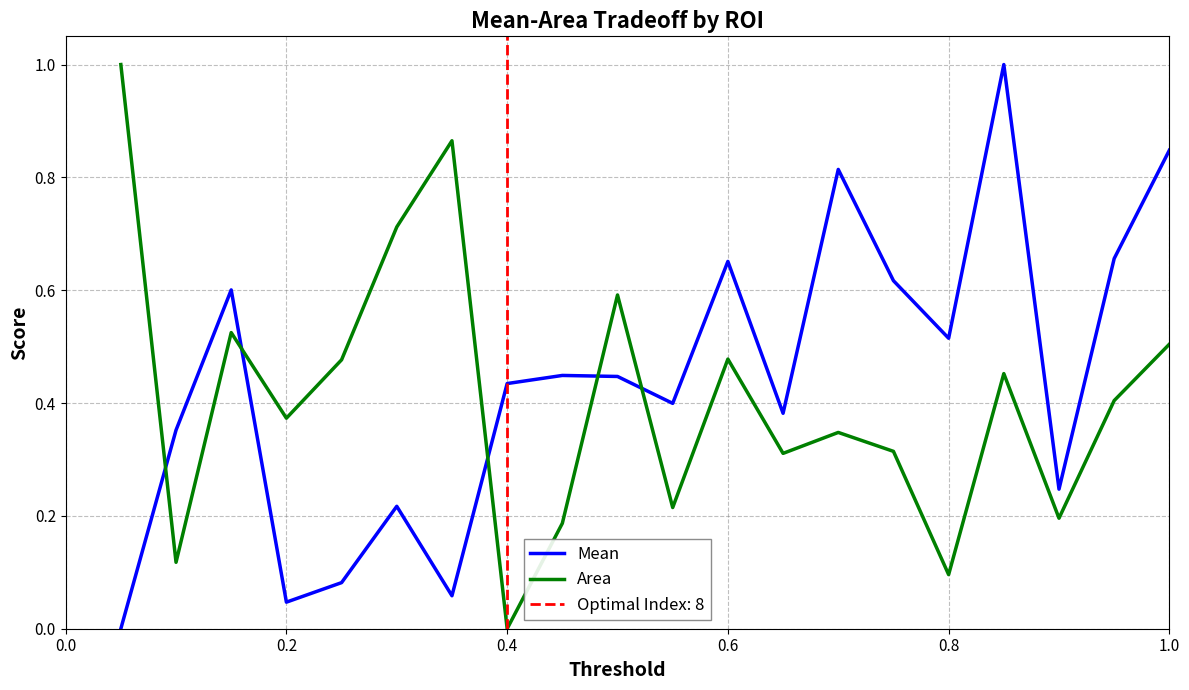

What is the difference between the maximum and minimum values in the Area series?

1.0